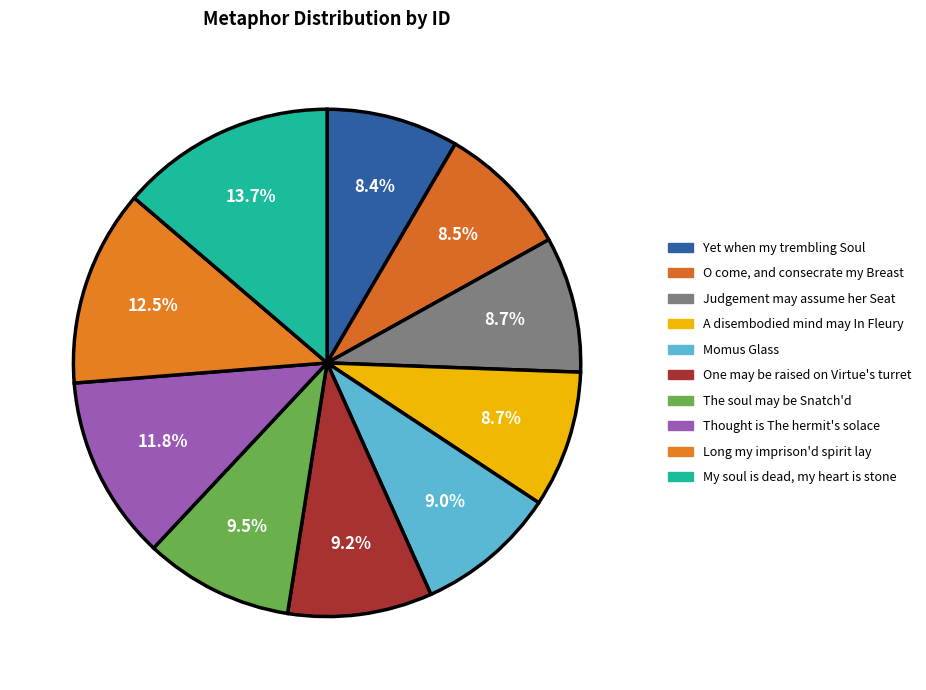

What portion of the pie excludes Thought is The hermit's solace?

88.2%